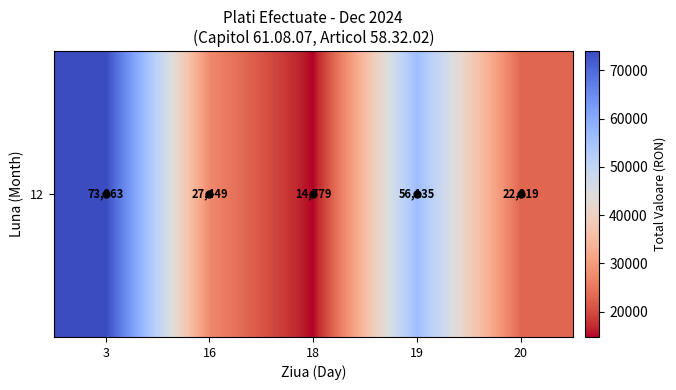

Which label corresponds to the largest value in the chart?

3